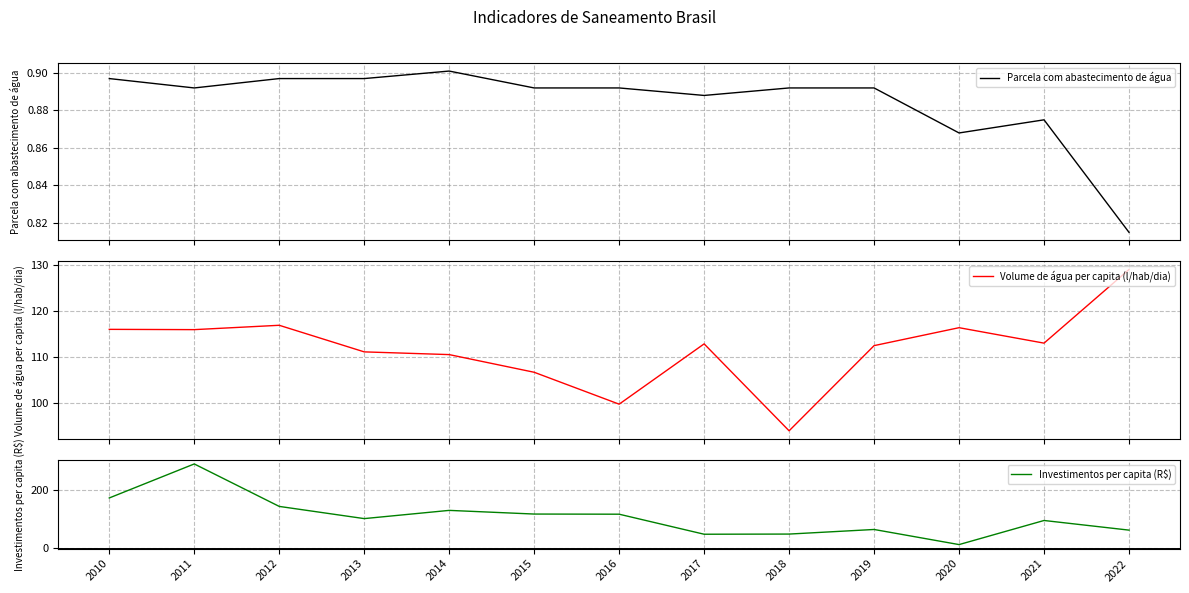

Reading left to right, transcribe all the data shown in this chart.

Parcela com abastecimento de água: 0.9	0.9	0.9	0.9	0.9	0.9	0.9	0.9	0.9	0.9	0.9	0.9	0.8
Volume de água per capita (l/hab/dia): 116.0	115.9	116.9	111.1	110.5	106.7	99.8	112.8	94.0	112.5	116.3	113.0	128.9
Investimentos per capita (R$): 173.6	292.7	144.0	101.3	130.1	117.3	116.8	46.6	47.2	63.3	10.4	94.8	61.0